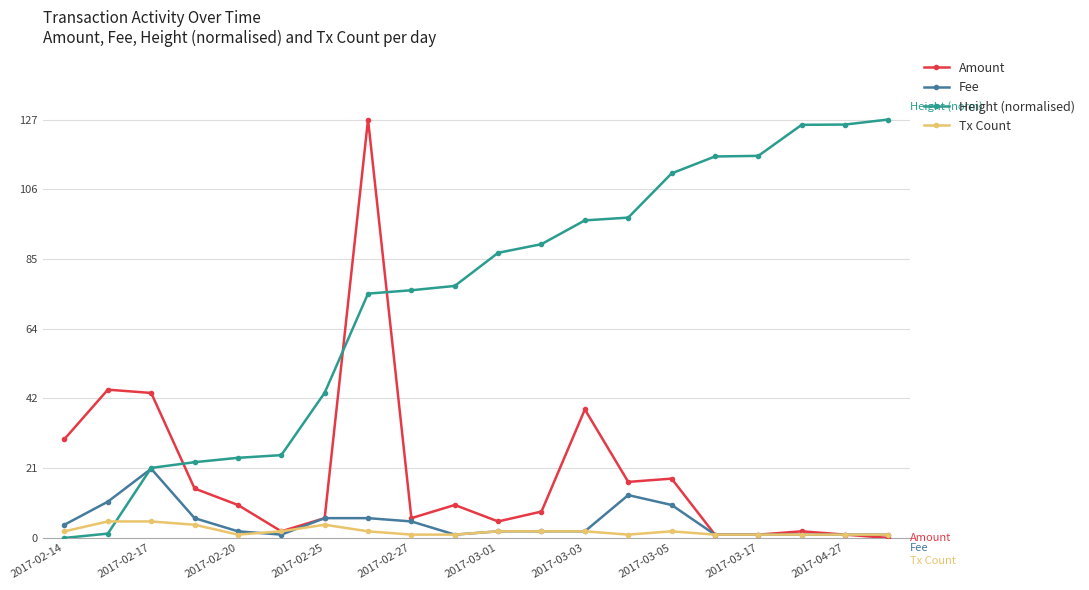

True or false: Tx Count and Height (normalised) cross at least once.

True